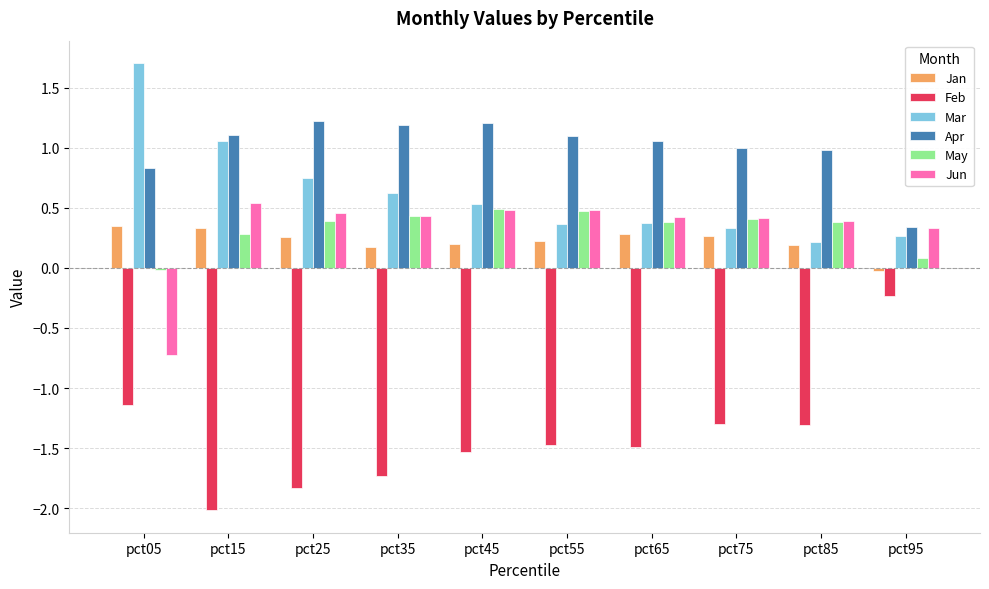

What is the maximum value for Feb?

-0.2